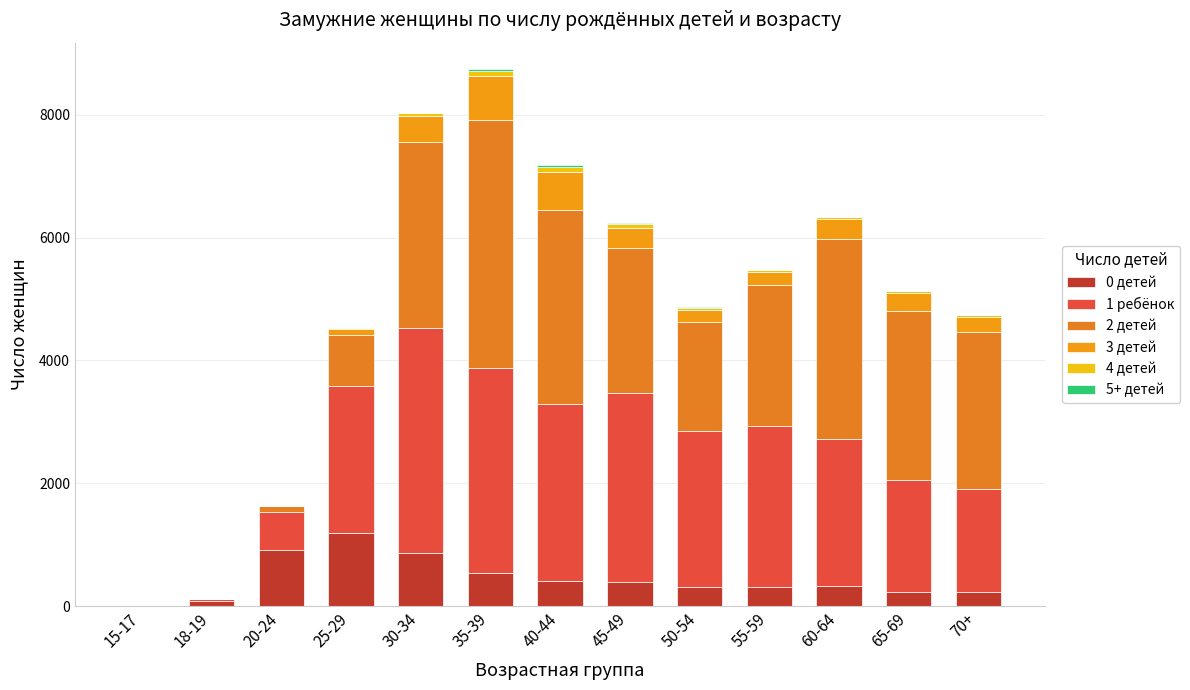

At which label does 0 детей reach its peak?

25-29